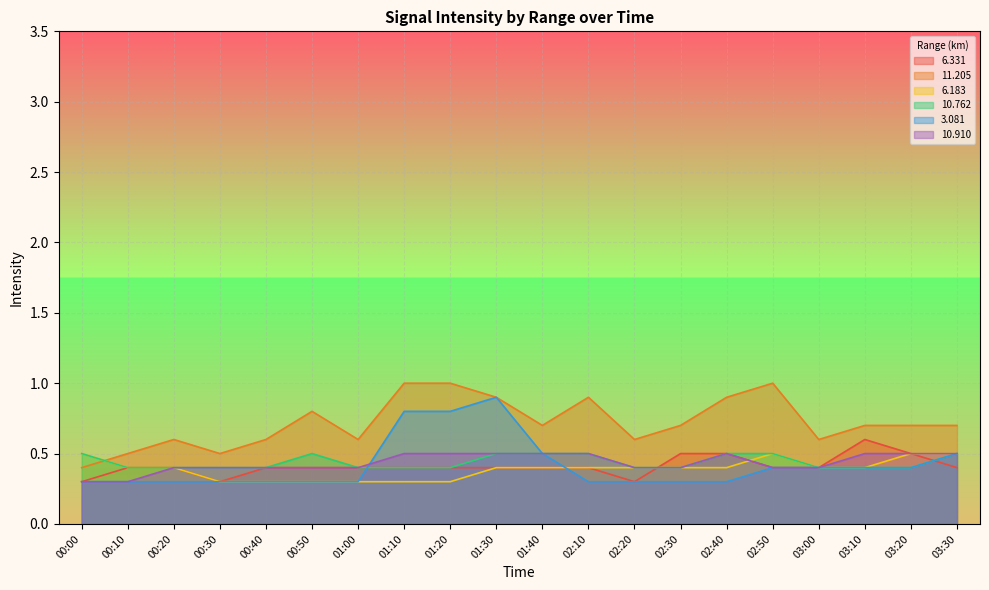

Rank the series by their maximum value, from highest to lowest.

 11.205,   3.081,   6.331,   6.183,  10.762,  10.910